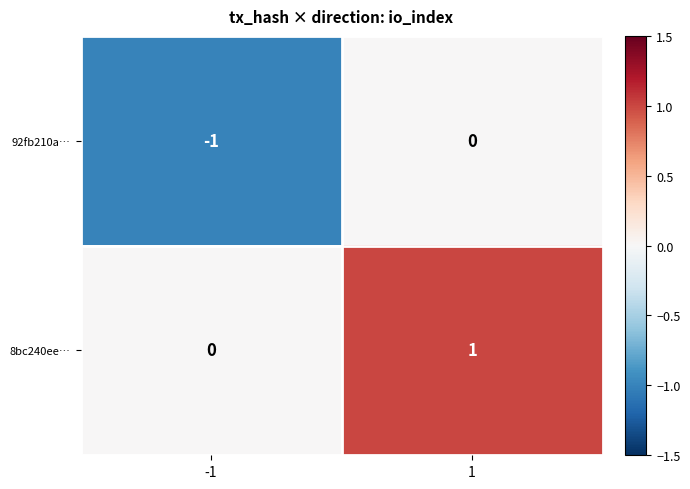

Reading left to right, what are all the values shown in this chart?

92fb210a…: -1	0
8bc240ee…: 0	1